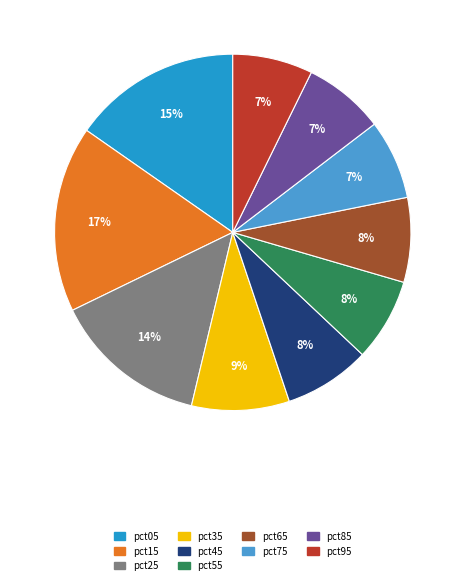

True or false: pct85 accounts for 14% of the total.

False